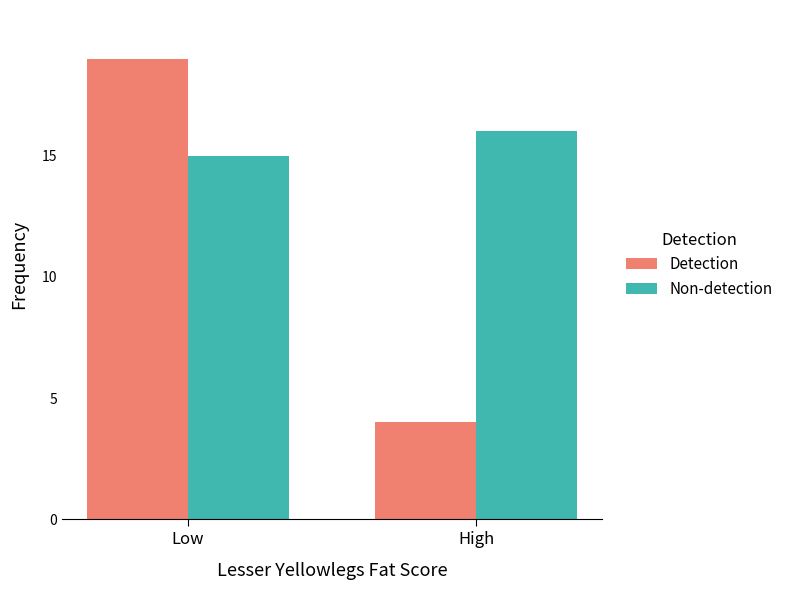

What is the value of the Detection bar at the 1st from the left?

19